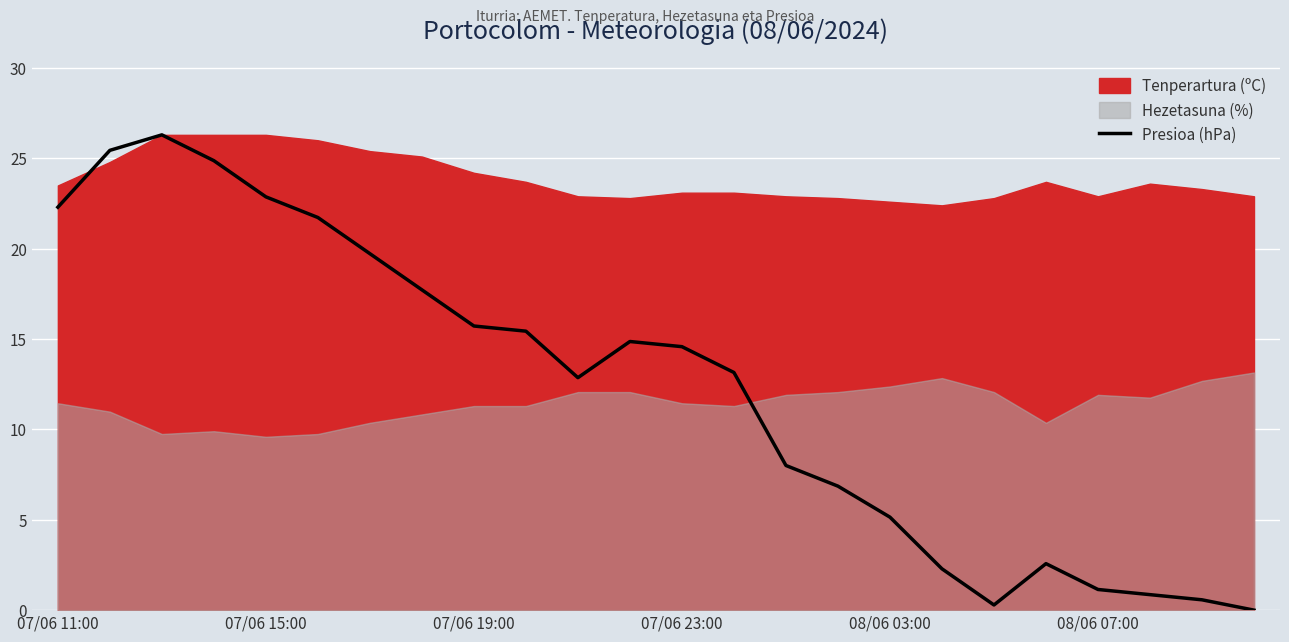

The value at 7 is 17.7. True or false?

True